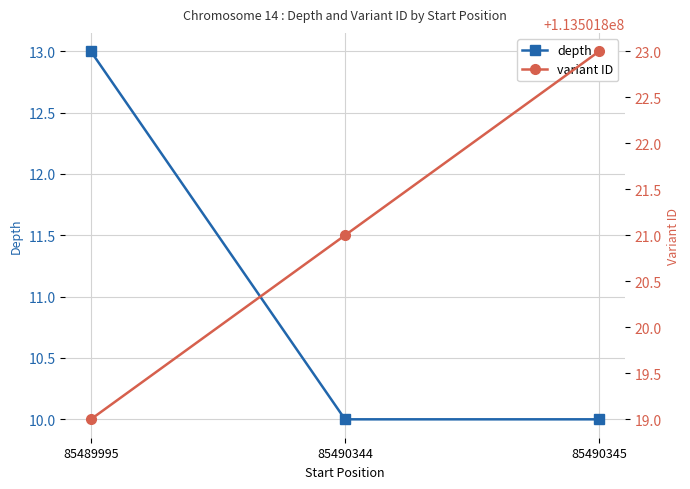

What are all the series names shown in the legend?

depth, variant ID